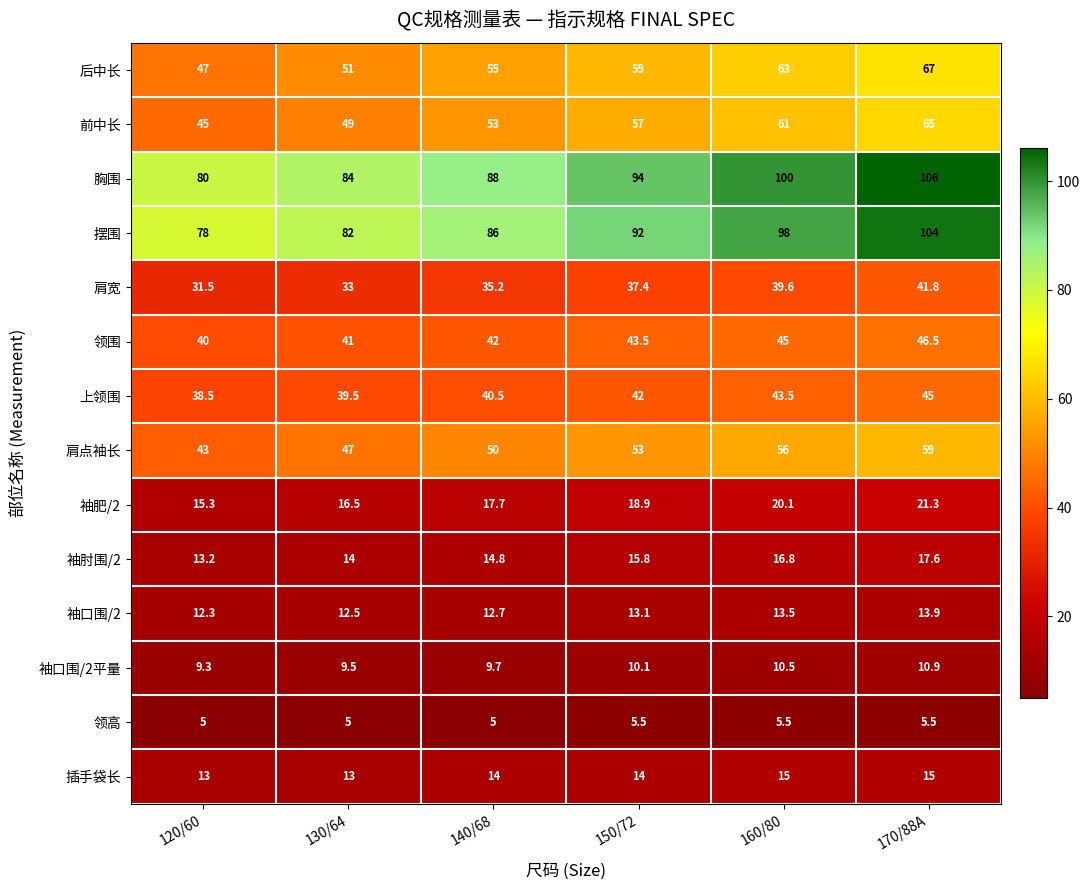

What is the smallest value displayed?

5.0